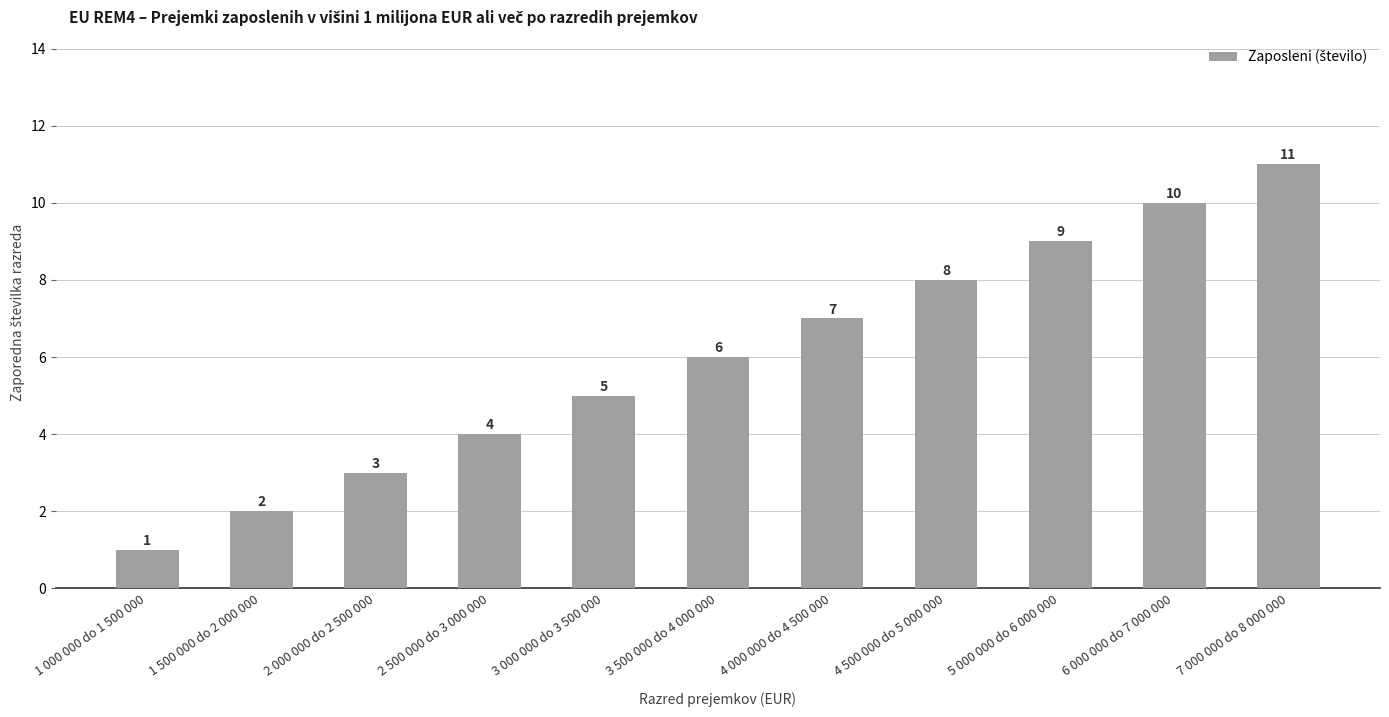

Read the value at 4 500 000 do 5 000 000, to the nearest 5.

10